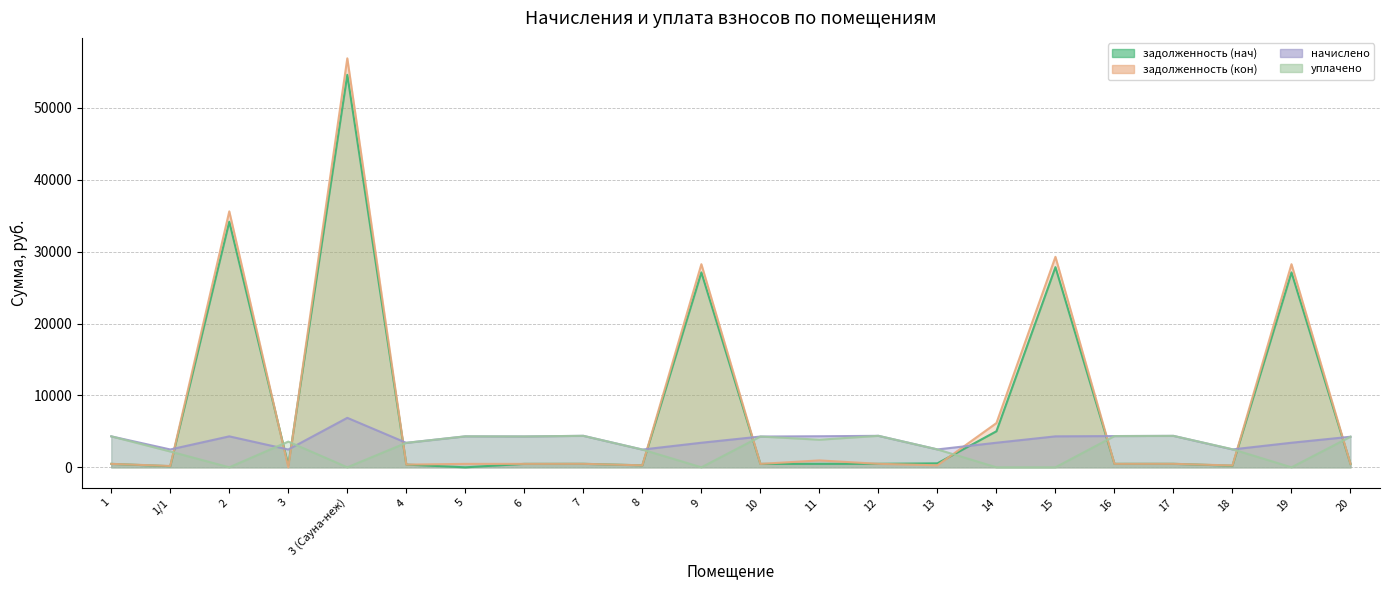

True or false: начислено has more than 1 interior local peaks.

True